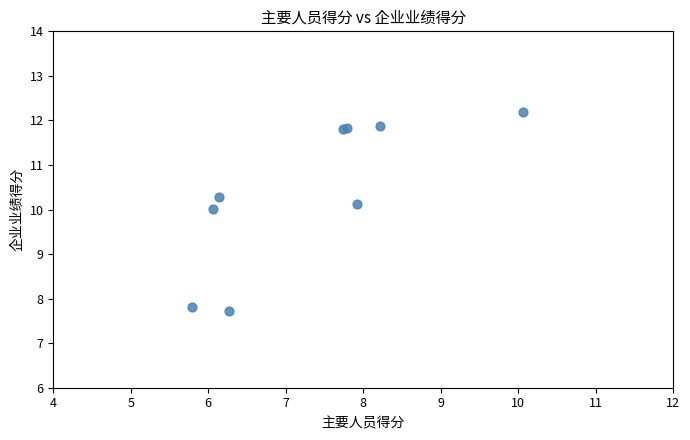

What Y value in the scatter plot is closest to 9?

10.0